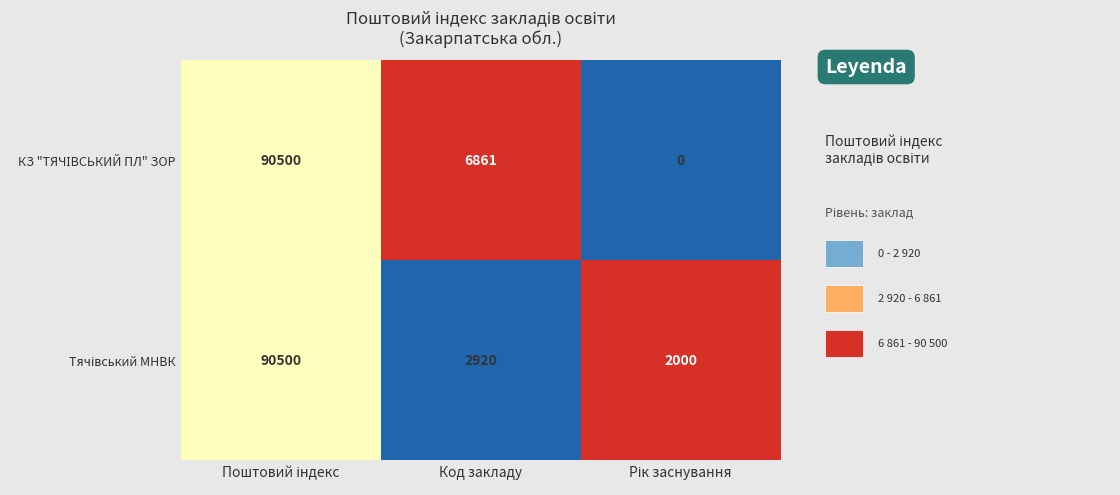

What is the total value across all series at Код закладу?

9781